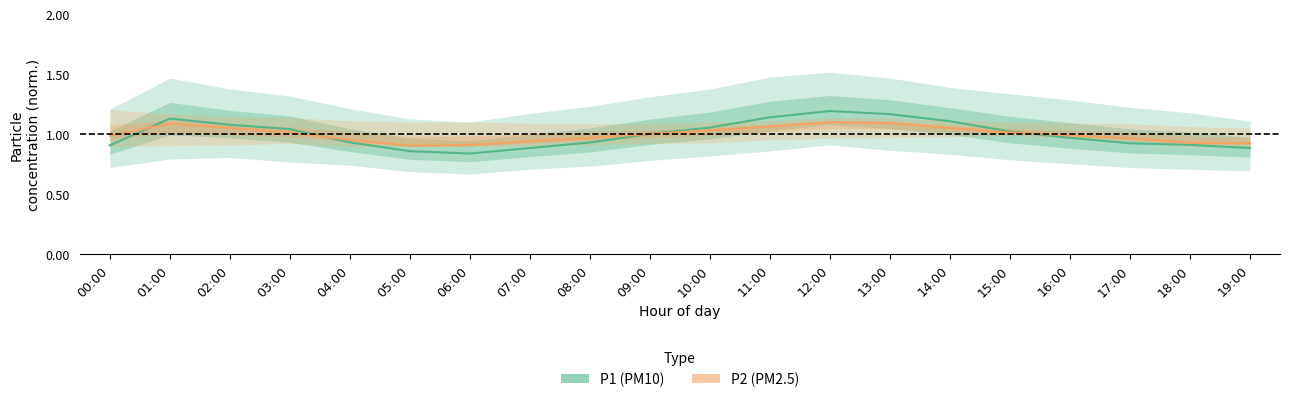

True or false: P1 has a value of 0.9 at 04:00.

True